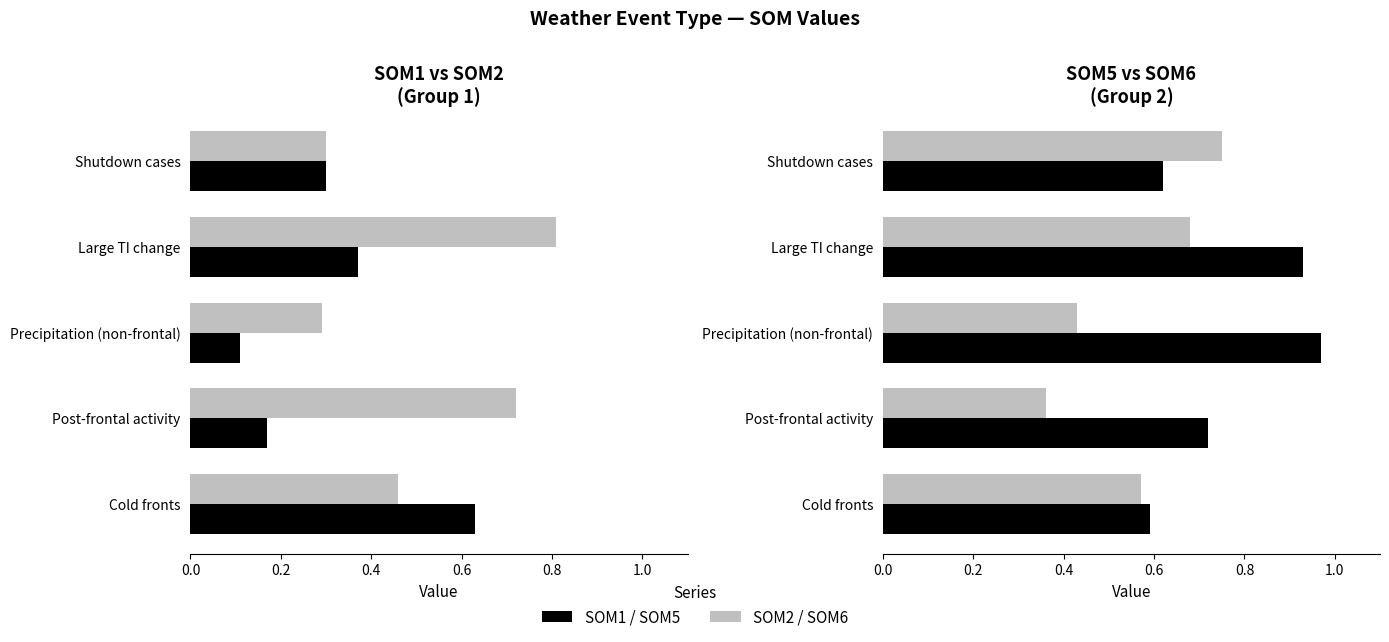

What is the minimum value shown in the chart?

0.1